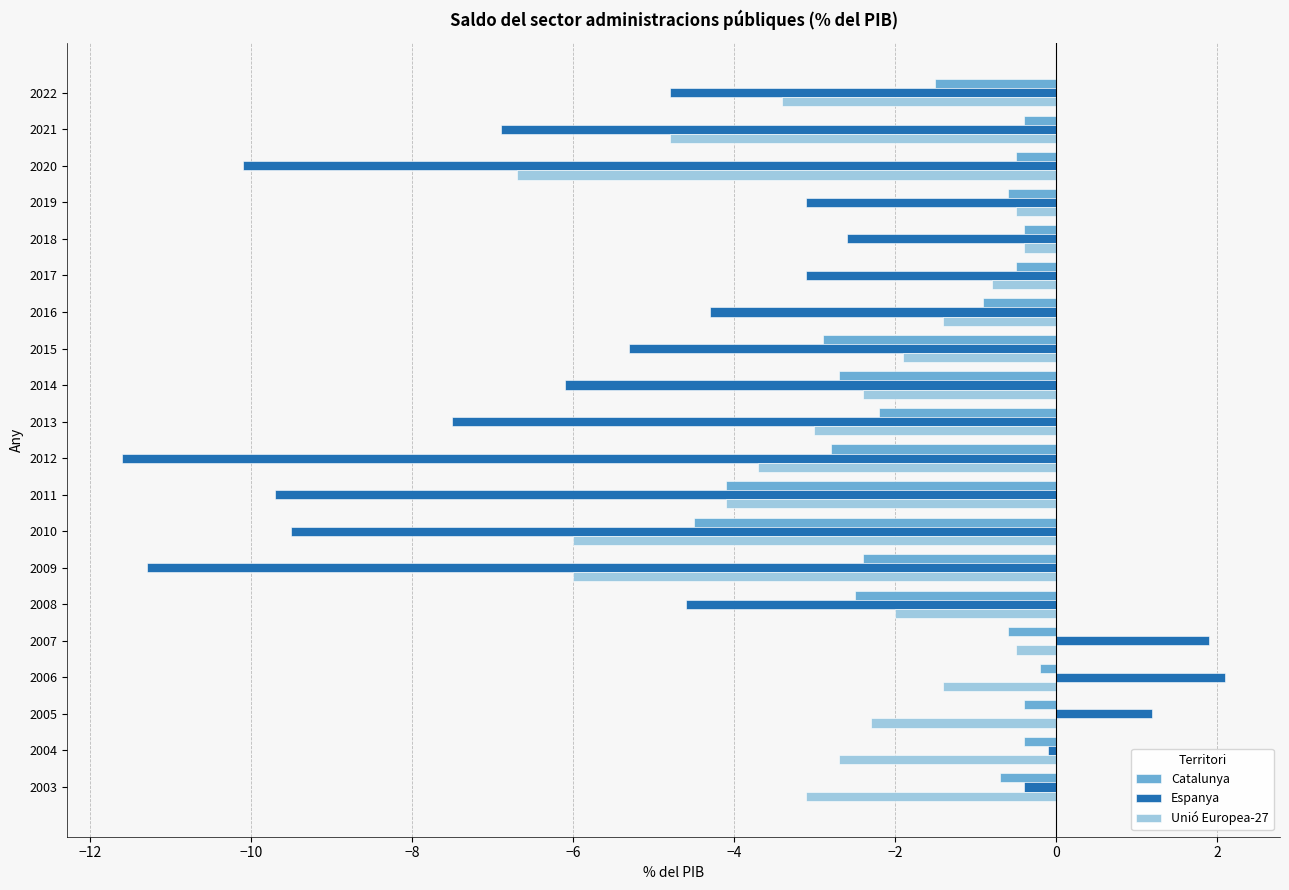

What is the average value of the Espanya series?

-4.8